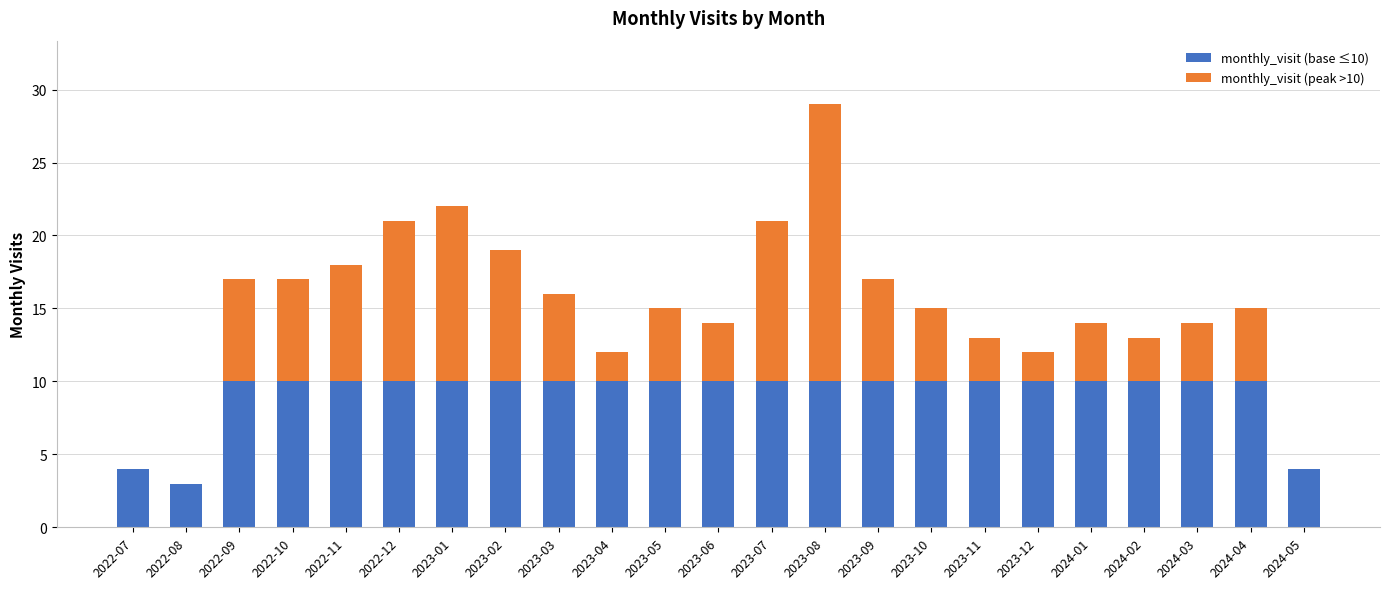

What is the total value across all series at 2023-04?

12